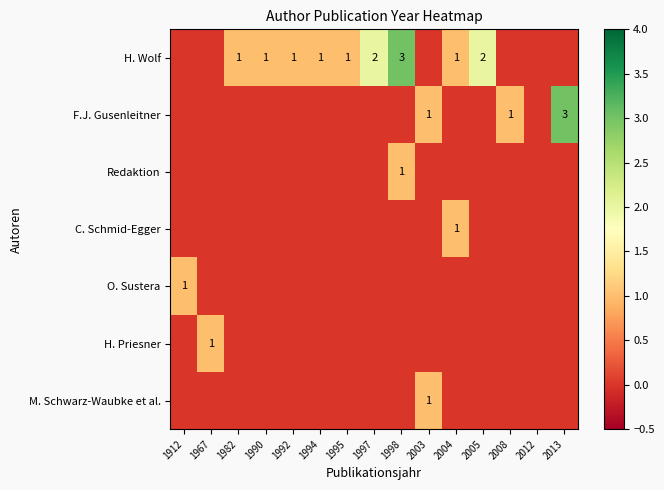

What is the sum of all M. Schwarz-Waubke et al. values?

1